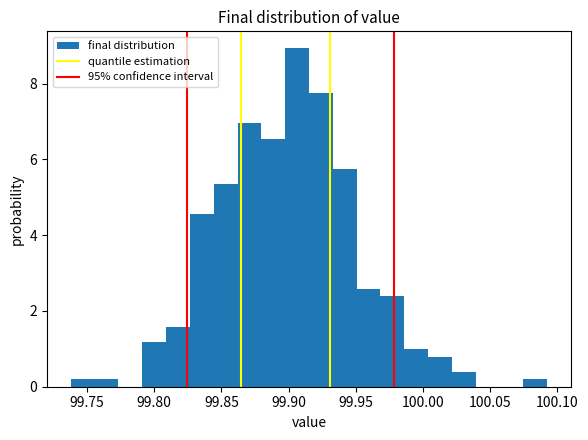

Around what value on the x-axis is the tallest bar? Give the approximate position of its centre, as read against the axis.

99.905